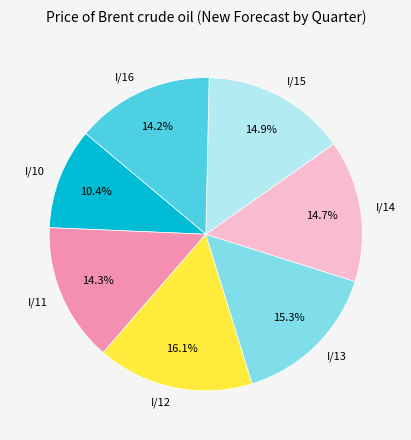

Is it true that I/15 is 15% of the pie?

True